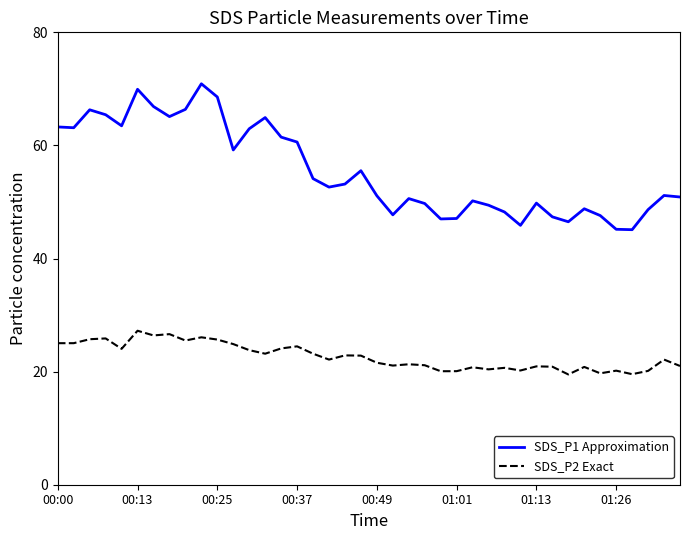

Which series has the largest total across all categories?

SDS_P1 Approximation